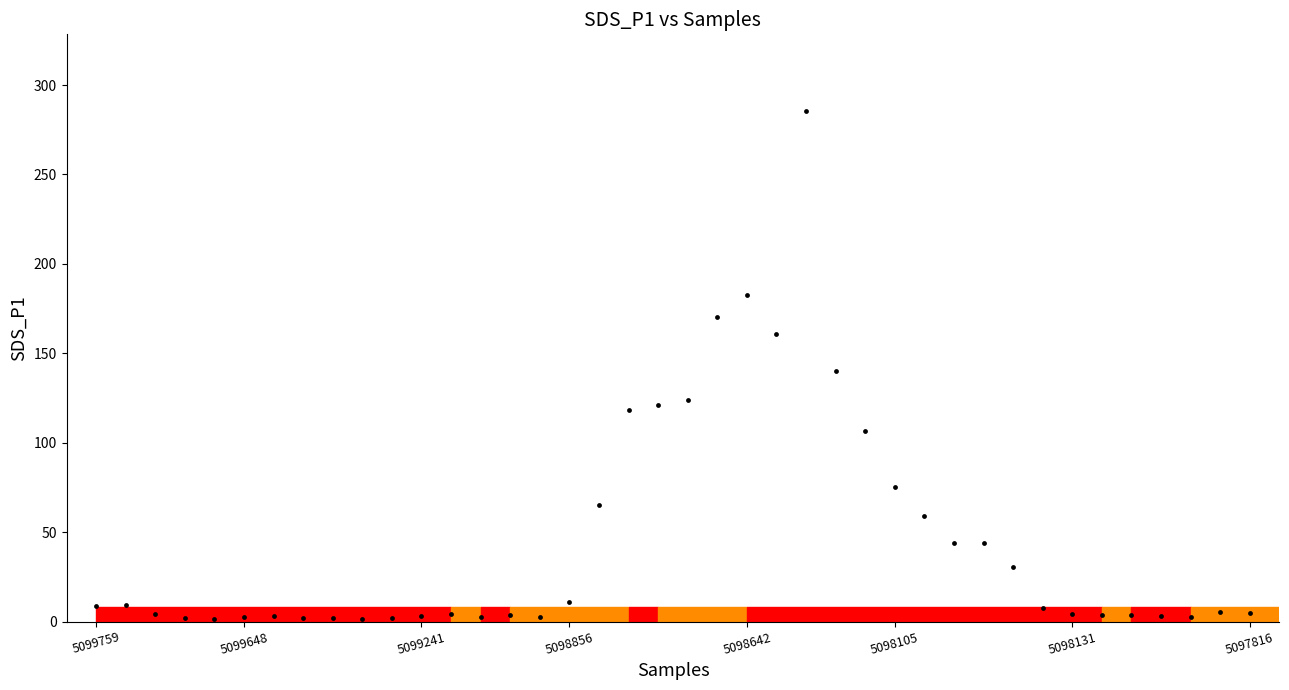

What is the range of Y values (max minus min)?

284.0